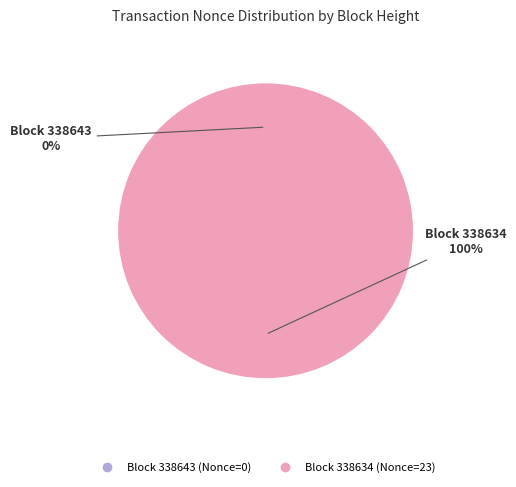

Does any single category account for the majority?

Yes